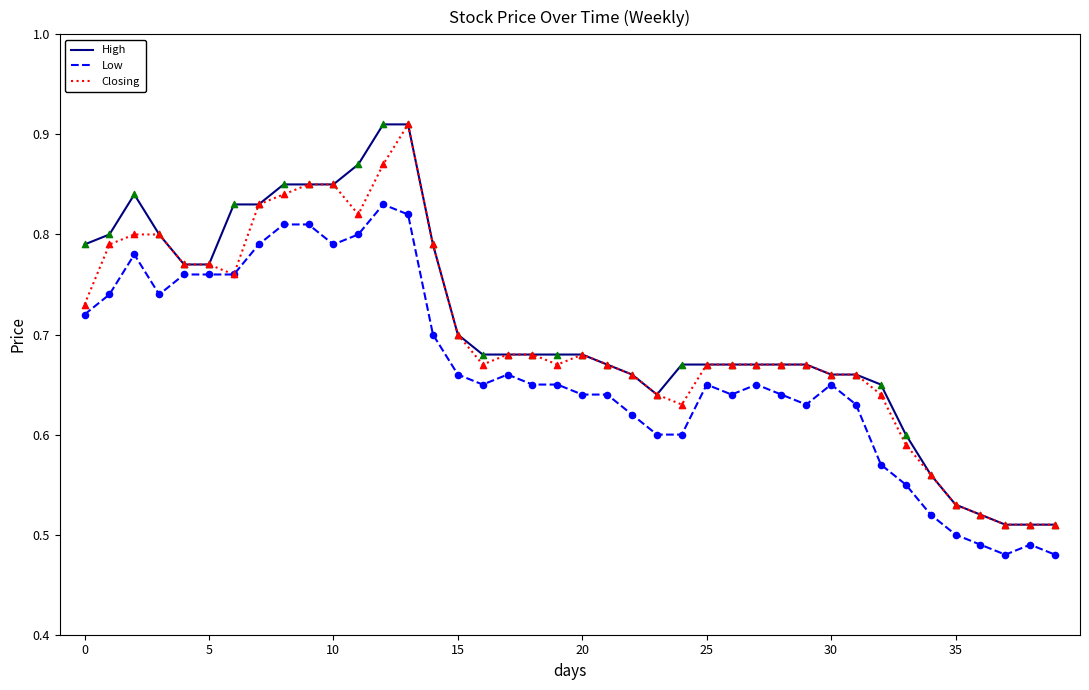

At how many categories does at least one series exceed 0?

40